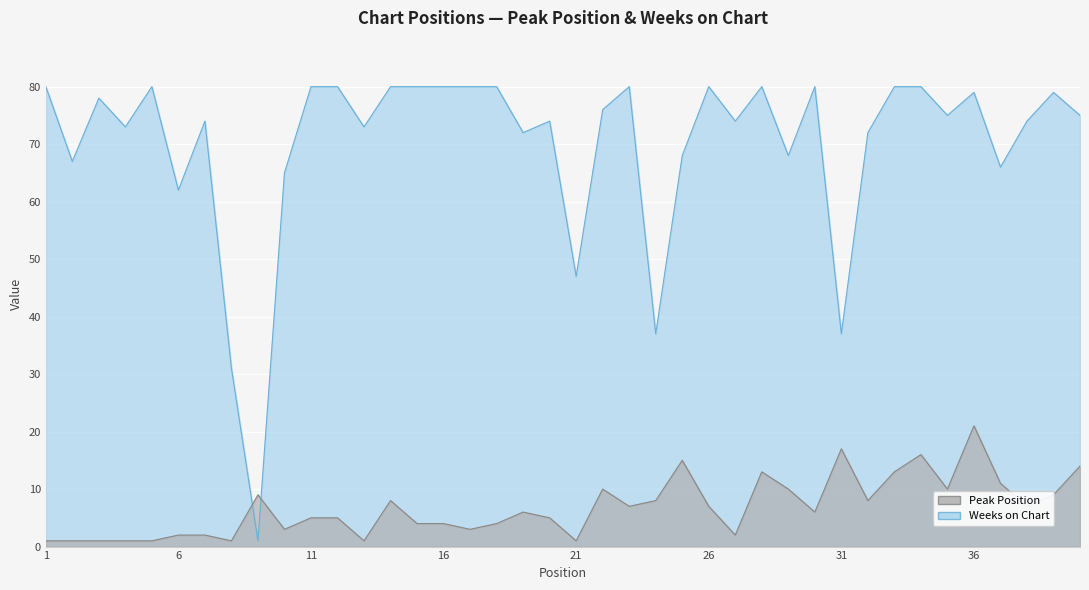

The Peak Position series shows 13 at 33. True or false?

True